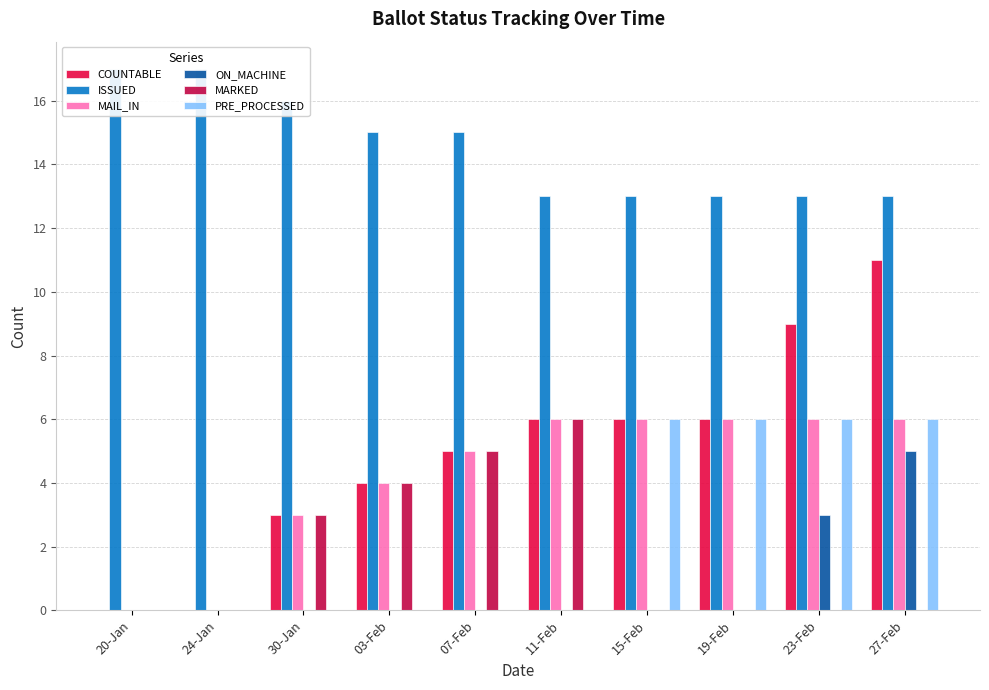

Reading left to right, list all the values displayed in this chart.

COUNTABLE: 20-Jan=0	24-Jan=0	30-Jan=3	03-Feb=4	07-Feb=5	11-Feb=6	15-Feb=6	19-Feb=6	23-Feb=9	27-Feb=11
ISSUED: 20-Jan=17	24-Jan=17	30-Jan=16	03-Feb=15	07-Feb=15	11-Feb=13	15-Feb=13	19-Feb=13	23-Feb=13	27-Feb=13
MAIL_IN: 20-Jan=0	24-Jan=0	30-Jan=3	03-Feb=4	07-Feb=5	11-Feb=6	15-Feb=6	19-Feb=6	23-Feb=6	27-Feb=6
ON_MACHINE: 20-Jan=0	24-Jan=0	30-Jan=0	03-Feb=0	07-Feb=0	11-Feb=0	15-Feb=0	19-Feb=0	23-Feb=3	27-Feb=5
MARKED: 20-Jan=0	24-Jan=0	30-Jan=3	03-Feb=4	07-Feb=5	11-Feb=6	15-Feb=0	19-Feb=0	23-Feb=0	27-Feb=0
PRE_PROCESSED: 20-Jan=0	24-Jan=0	30-Jan=0	03-Feb=0	07-Feb=0	11-Feb=0	15-Feb=6	19-Feb=6	23-Feb=6	27-Feb=6